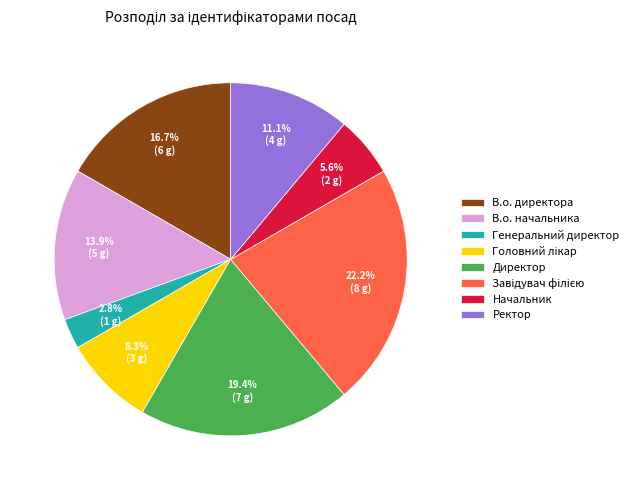

What portion of the pie excludes В.о. директора?

83.3%